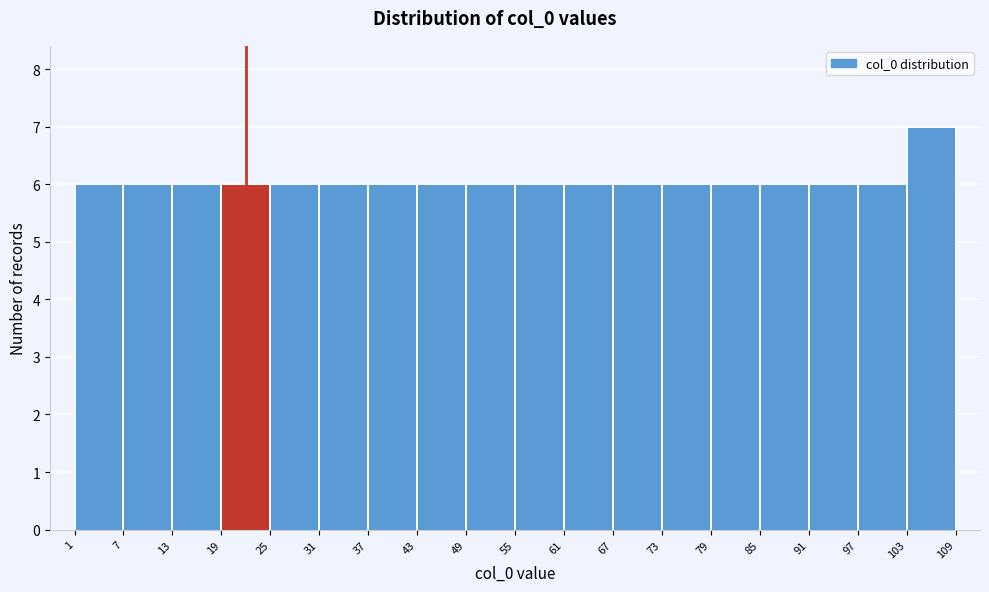

Reading left to right, transcribe this chart: for each bar, give the range it covers on the x-axis and its height. The values are not printed on the chart, so give them approximately, as read against the axis.

1 to 7: 6
7 to 13: 6
13 to 19: 6
19 to 25: 6
25 to 31: 6
31 to 37: 6
37 to 43: 6
43 to 49: 6
49 to 55: 6
55 to 61: 6
61 to 67: 6
67 to 73: 6
73 to 79: 6
79 to 85: 6
85 to 91: 6
91 to 97: 6
97 to 103: 6
103 to 109: 7